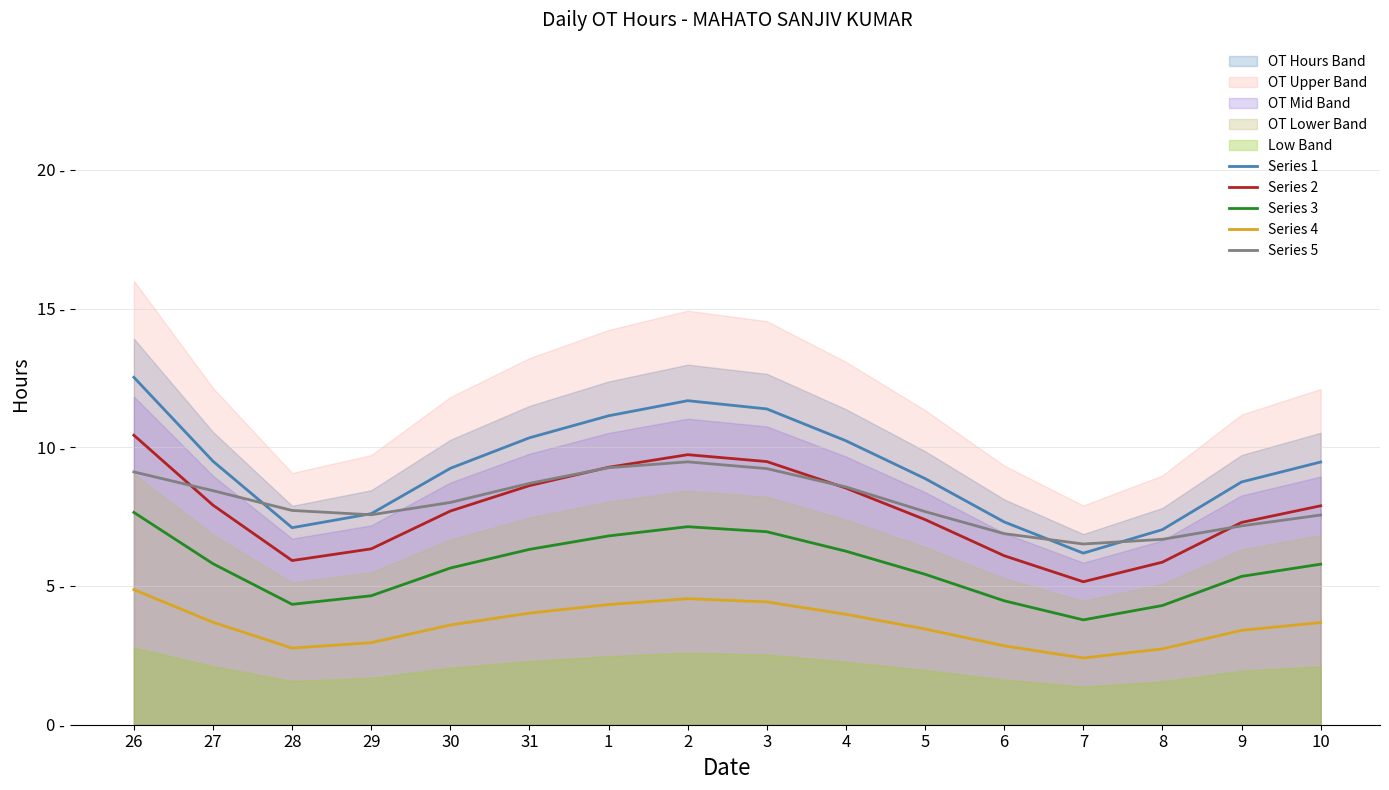

What is the average value of the Series 1 series?

9.3